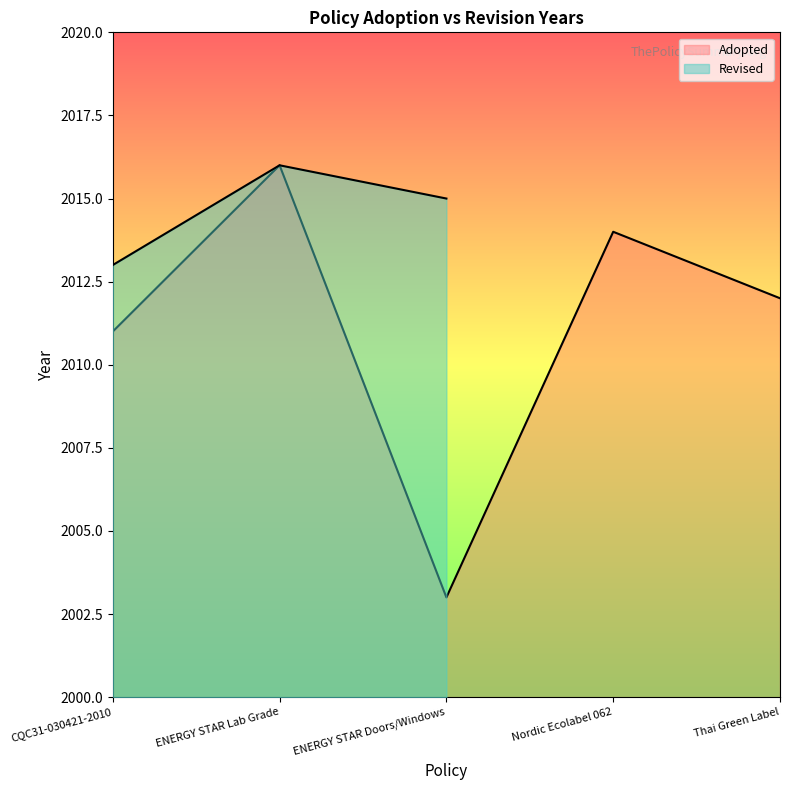

The chart shows a value of 2012 at Thai Green Label. True or false?

True